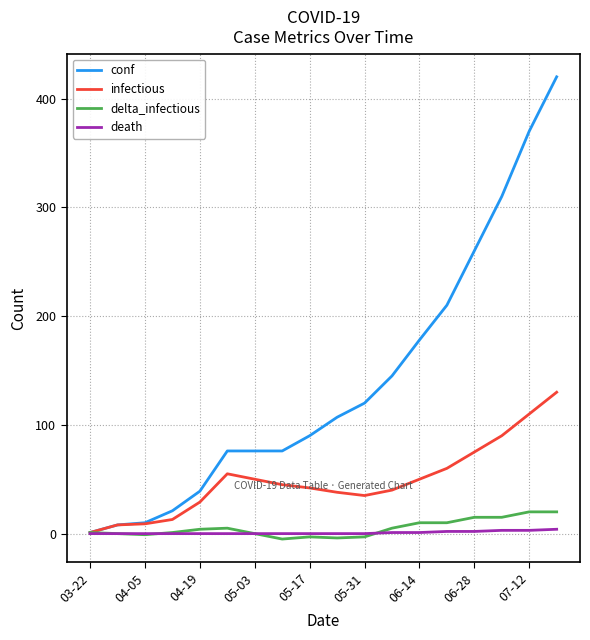

Which series has the largest range (max minus min)?

conf